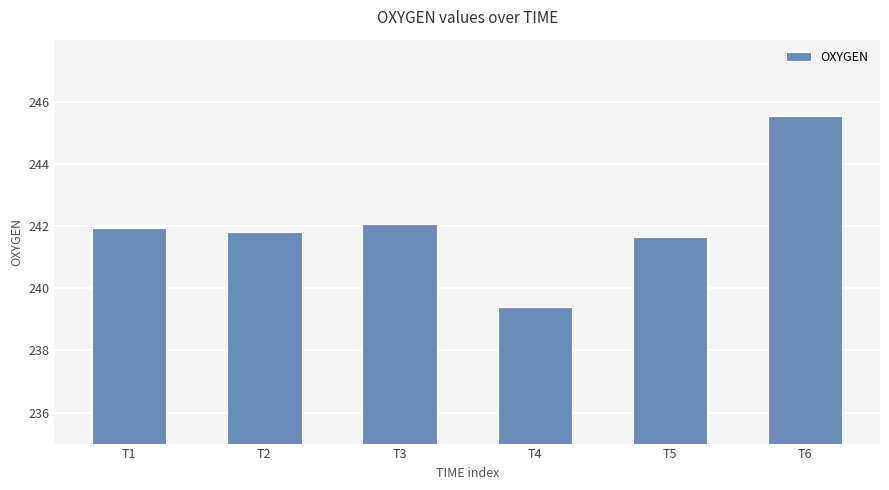

How many values are below 241?

1